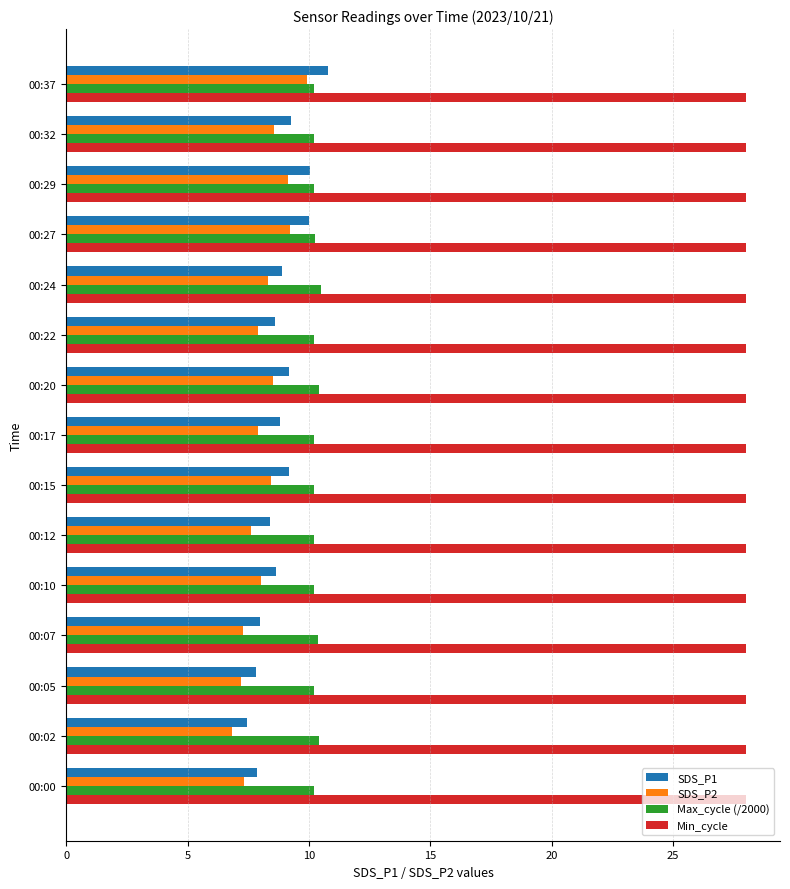

What is the greatest value displayed?

28.0